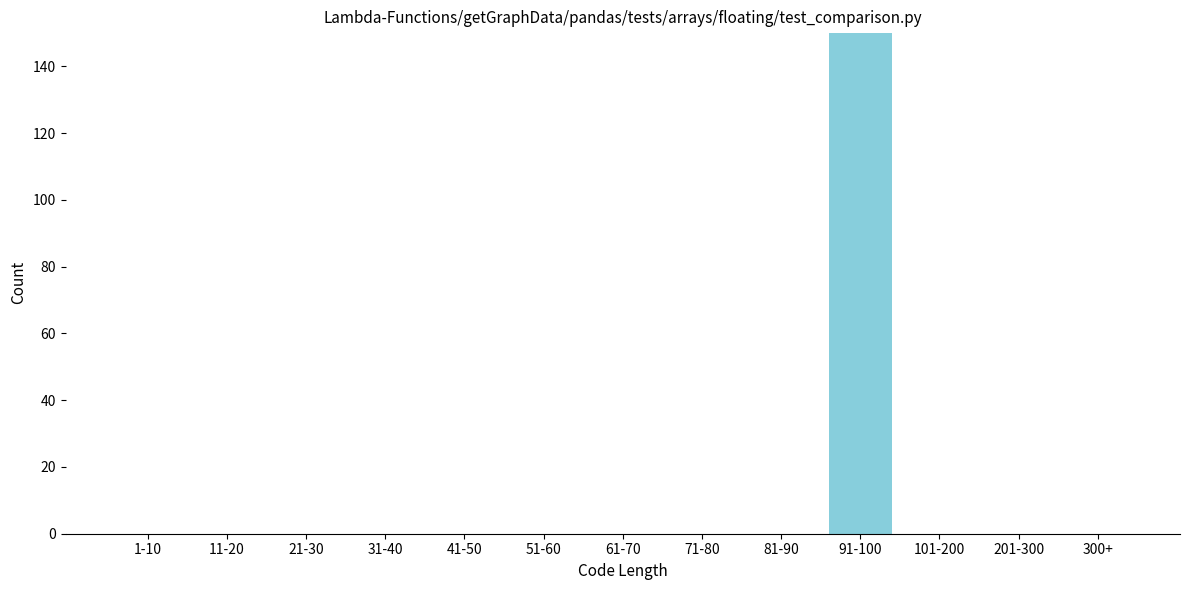

Reading left to right, extract all data points from this chart.

1-10=0	11-20=0	21-30=0	31-40=0	41-50=0	51-60=0	61-70=0	71-80=0	81-90=0	91-100=150	101-200=0	201-300=0	300+=0